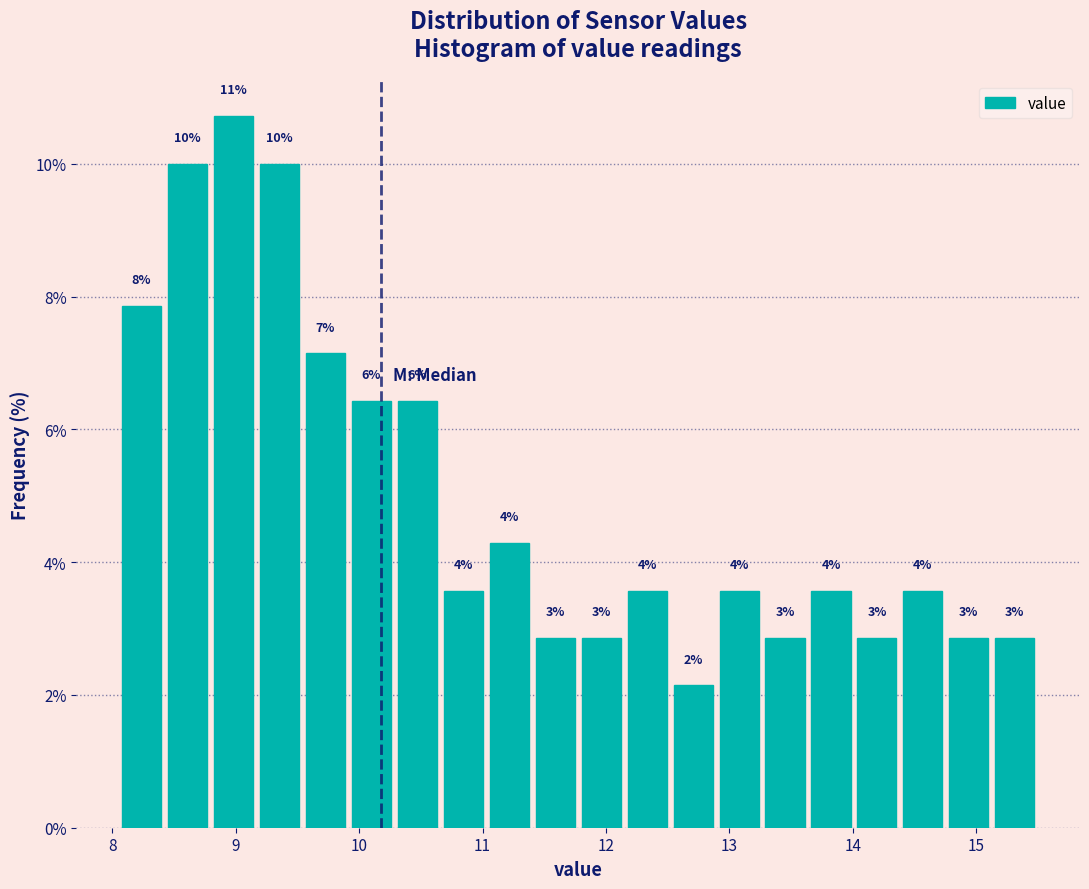

Around what value on the x-axis is the tallest bar? Give the approximate position of its centre, as read against the axis.

9.0